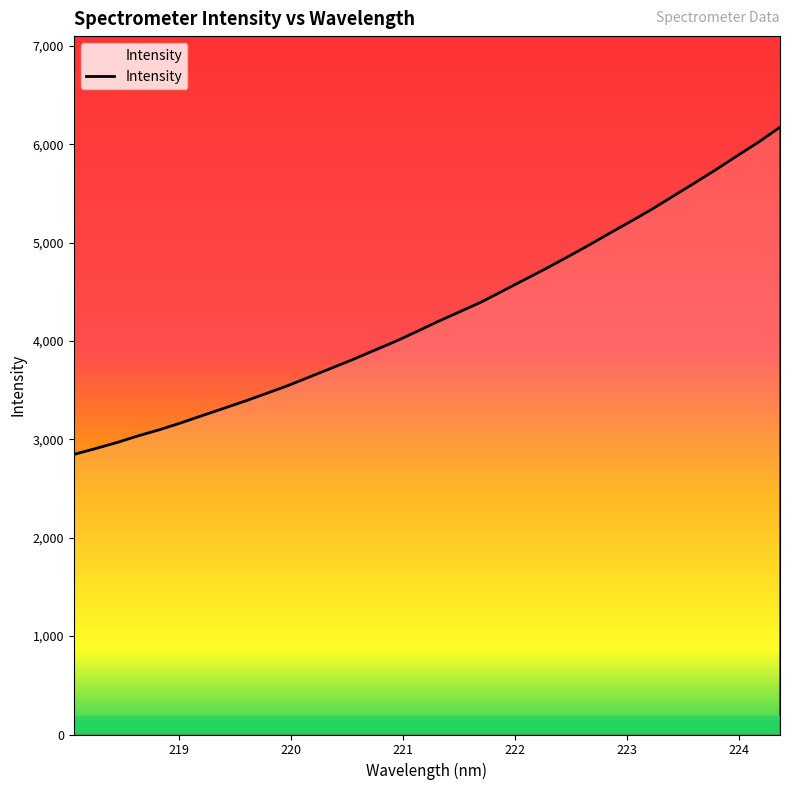

What is the smallest value displayed?

2846.4